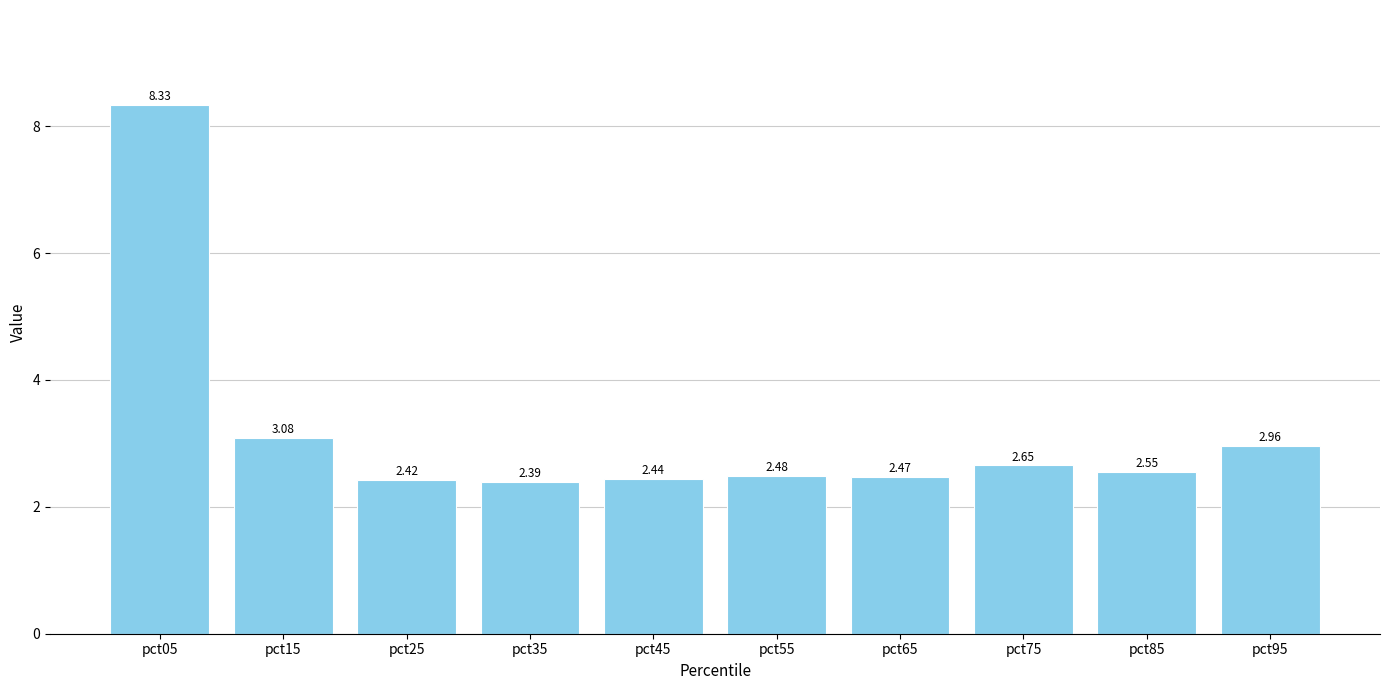

Which category has the lowest value across all series?

pct35